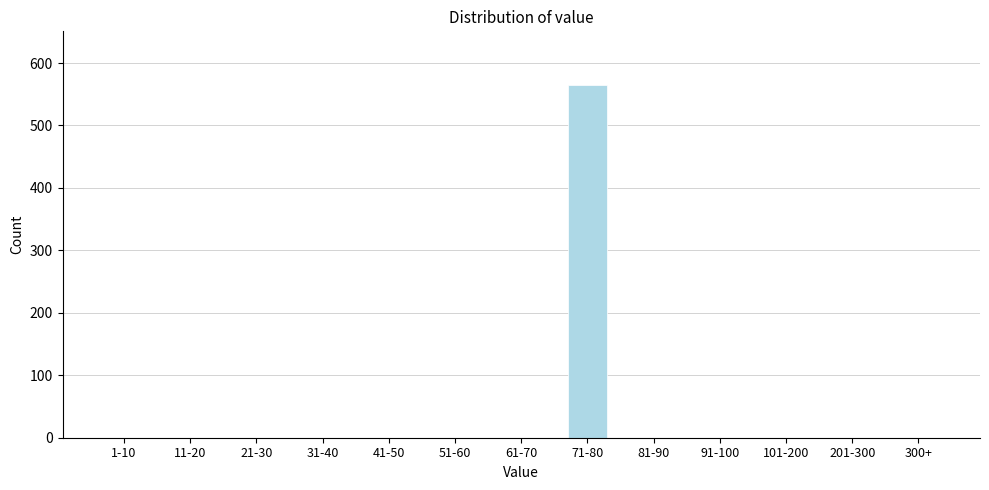

Reading right to left, transcribe all the data shown in this chart.

300+=0	201-300=0	101-200=0	91-100=0	81-90=0	71-80=565	61-70=0	51-60=0	41-50=0	31-40=0	21-30=0	11-20=0	1-10=0